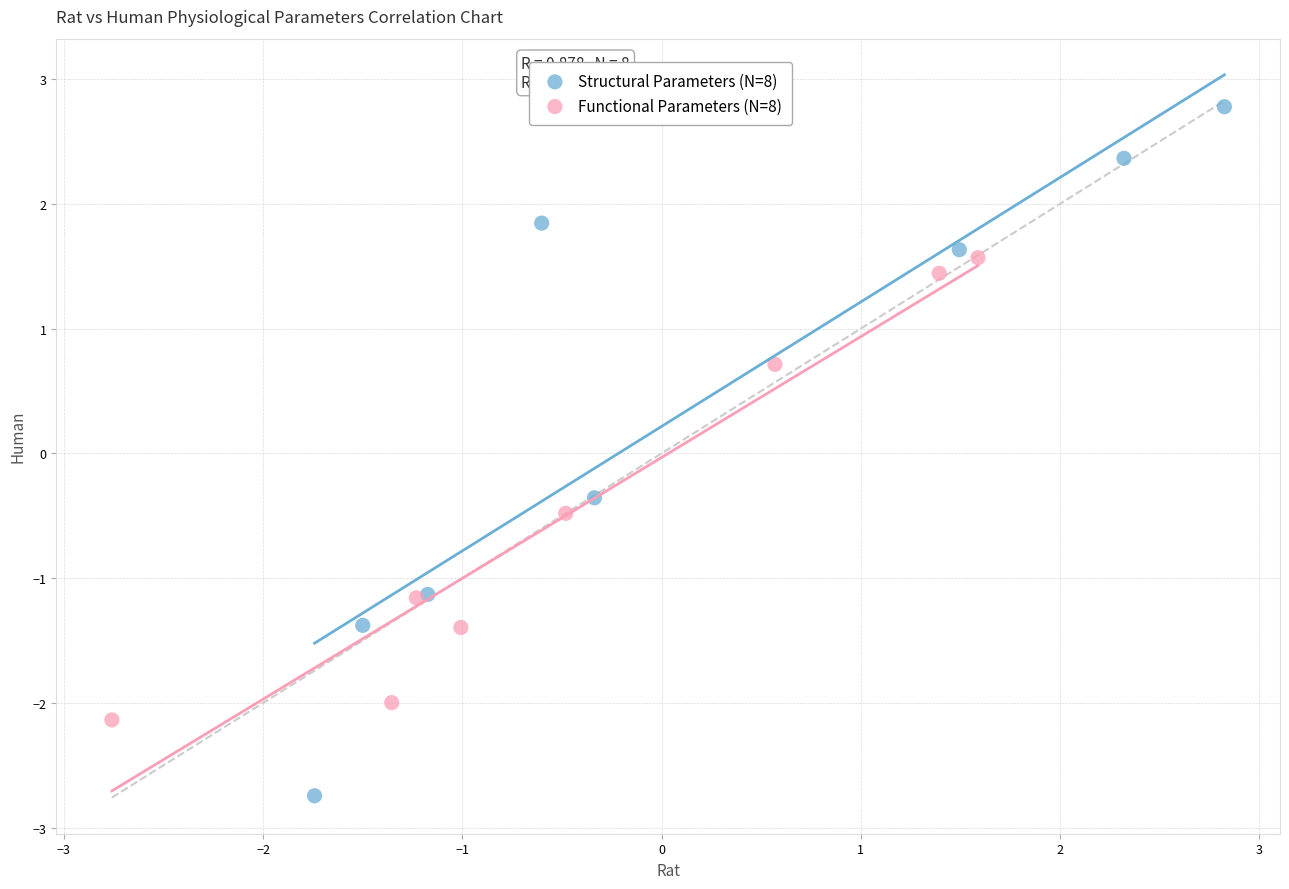

Which series has the widest spread of Y values?

Structural Parameters (N=8)